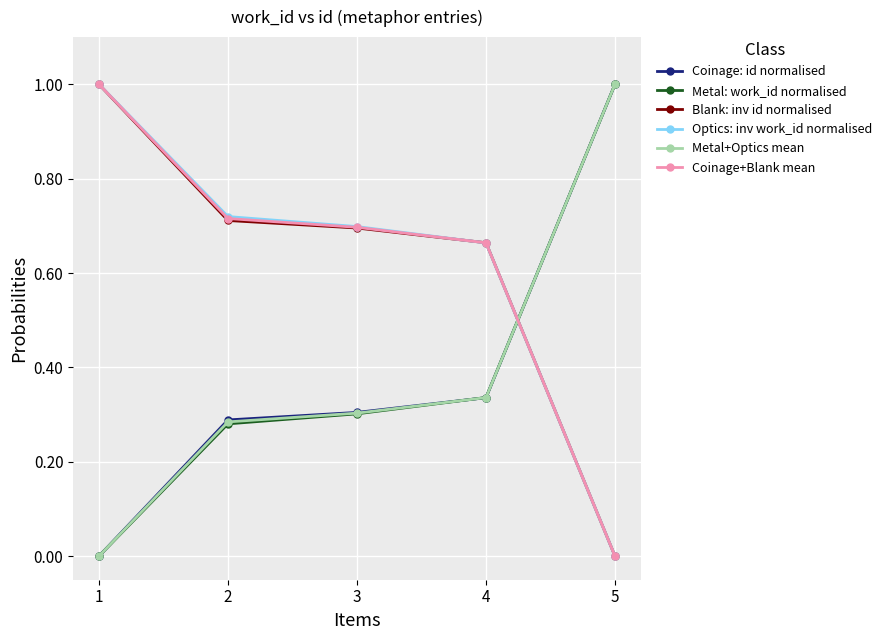

What is the total value across all series at 4?

3.0